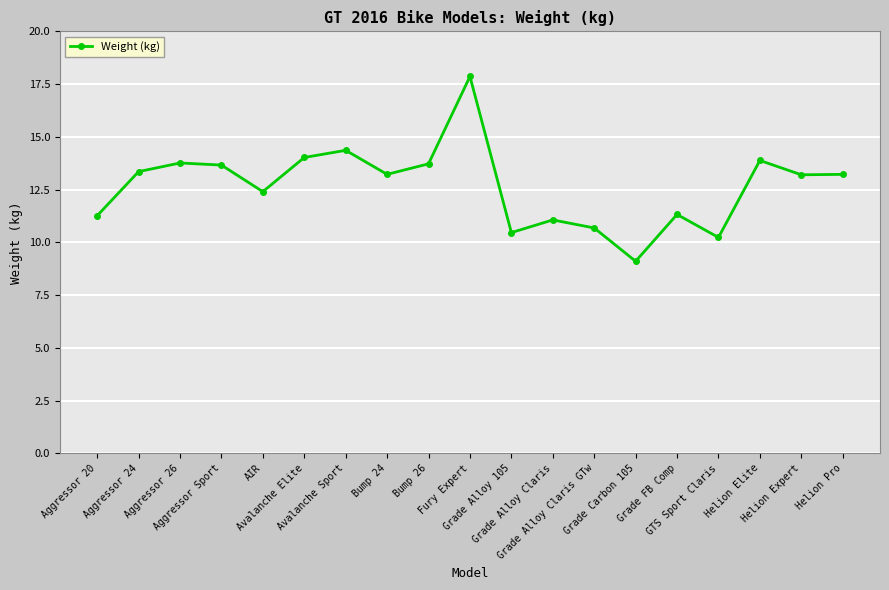

What is the sum of the values at Helion Pro and Avalanche Sport?

27.6